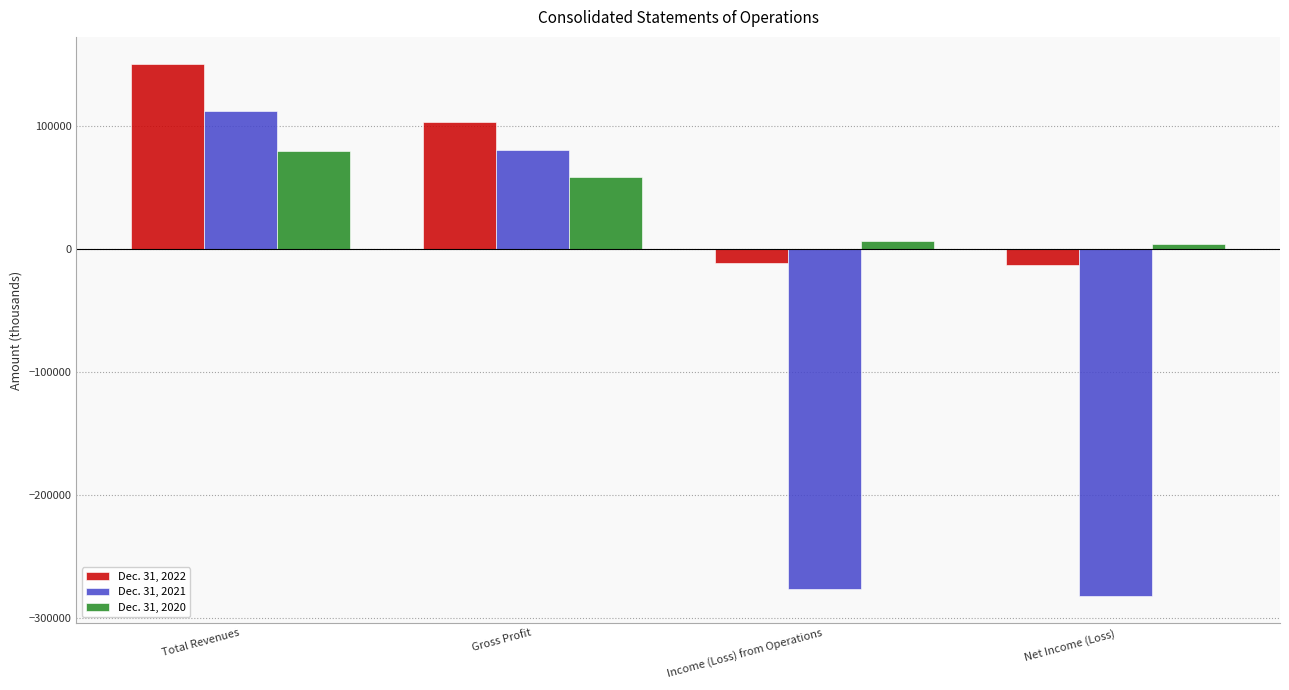

True or false: Dec. 31, 2021 has a value of 111700 at Total Revenues.

True